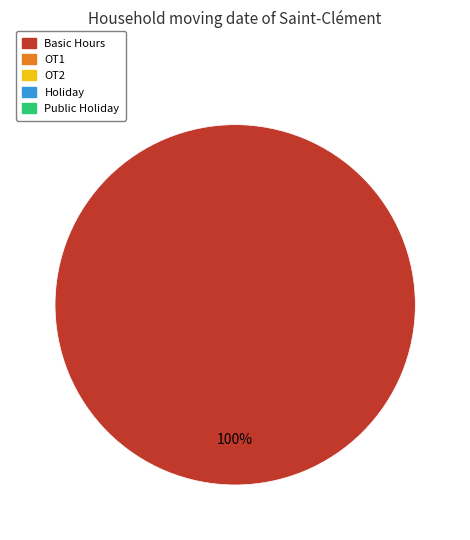

Does any single category account for the majority?

Yes